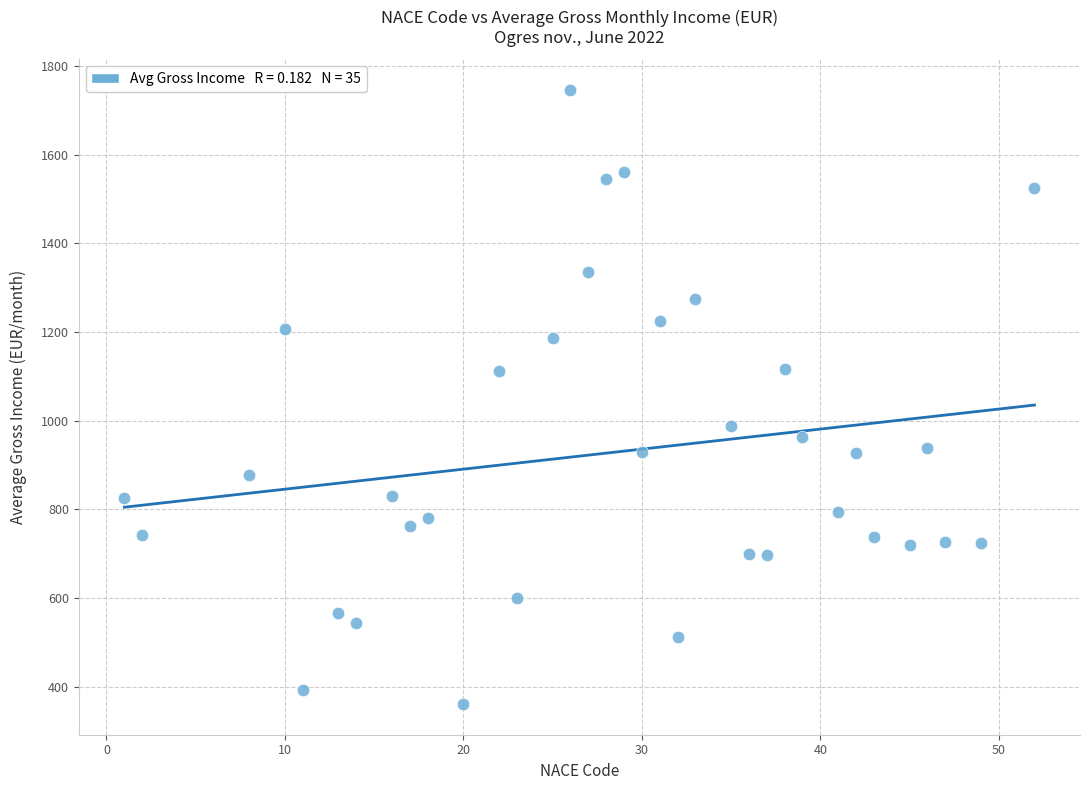

What is the range of X values (max minus min)?

51.0